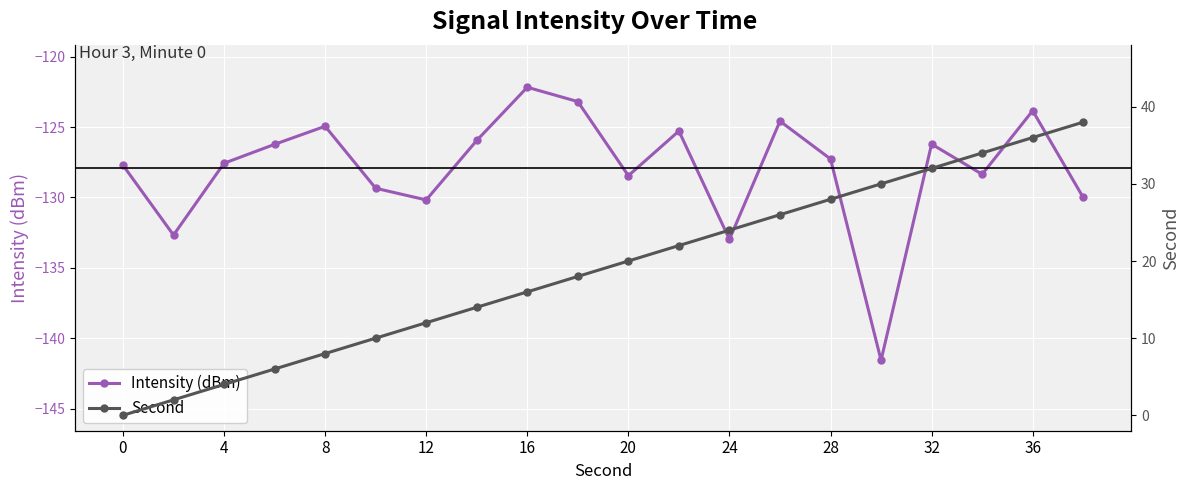

Count the number of data series in this chart.

2